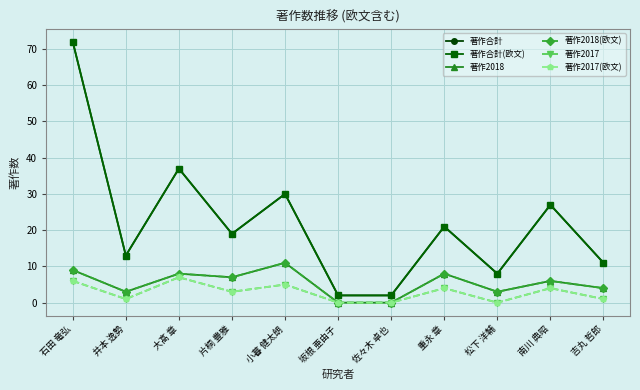

Does the chart display data point markers on the line(s)?

Yes